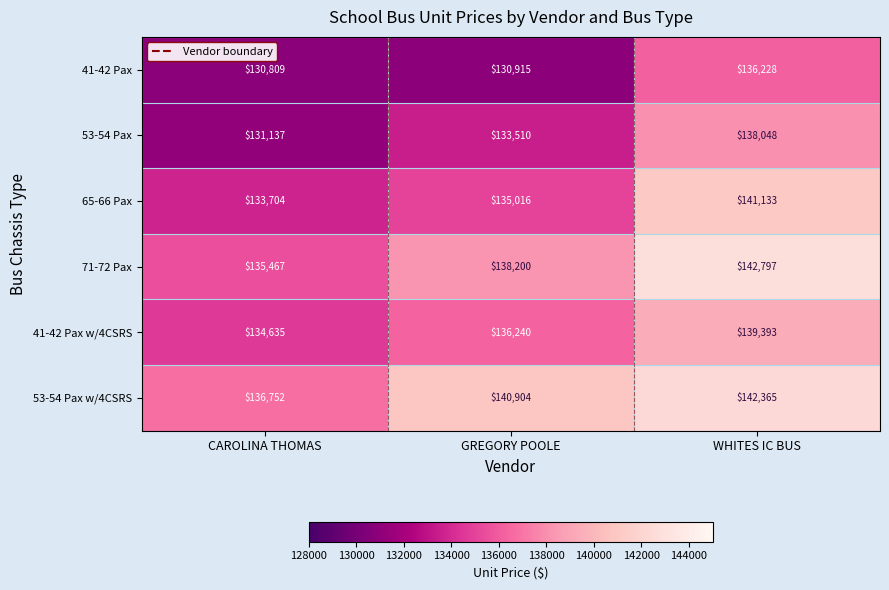

At GREGORY POOLE, list the series in order from smallest to largest.

41-42 Pax, 53-54 Pax, 65-66 Pax, 41-42 Pax w/4CSRS, 71-72 Pax, 53-54 Pax w/4CSRS